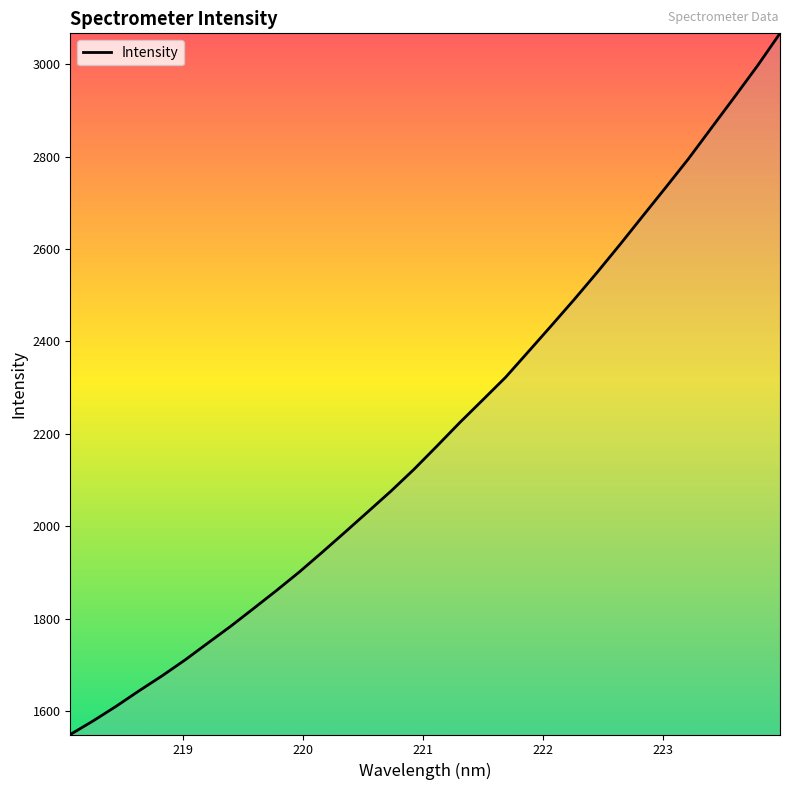

What is the maximum value shown in the chart?

3066.4